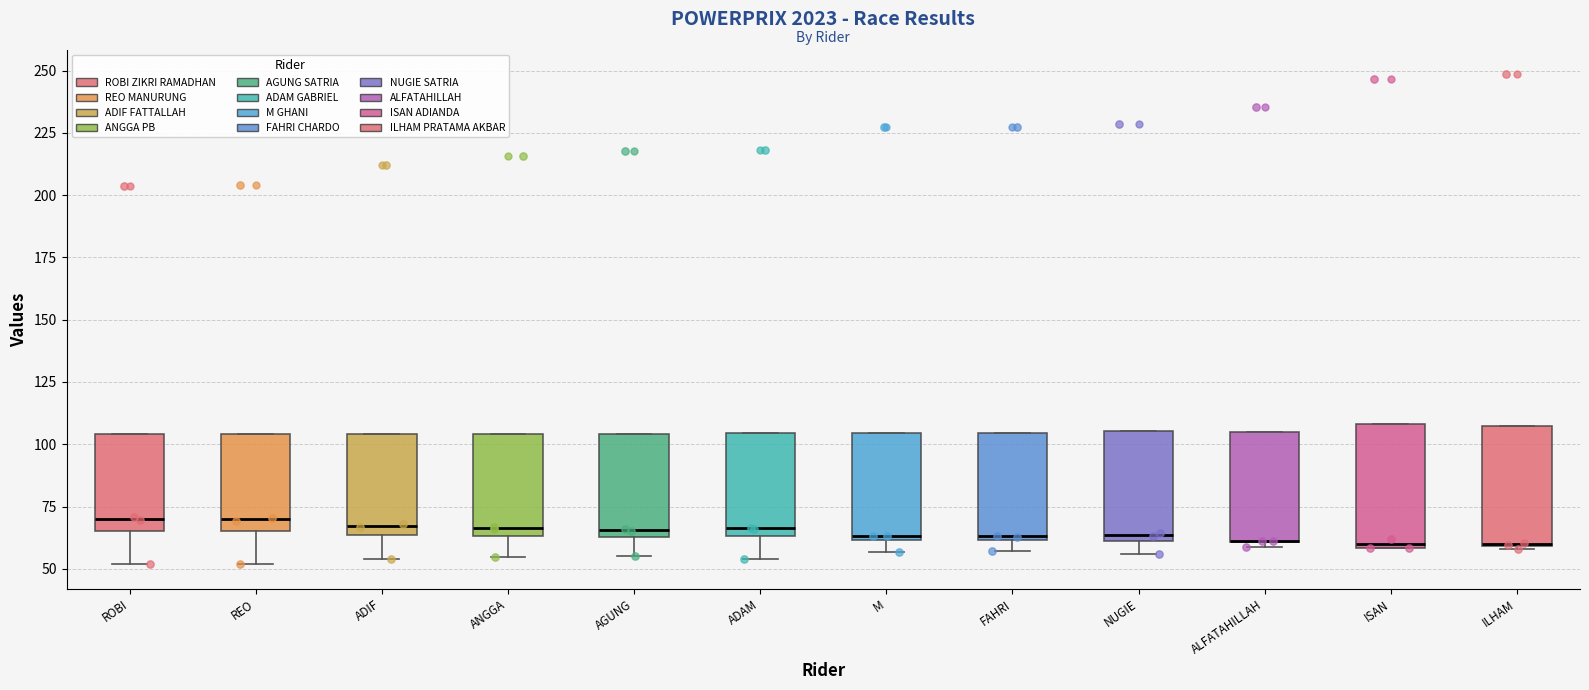

Where is the lower edge of the box for ALFATAHILLAH on the y-axis? The values are not printed on the chart, so give them approximately, as read against the axis.

60